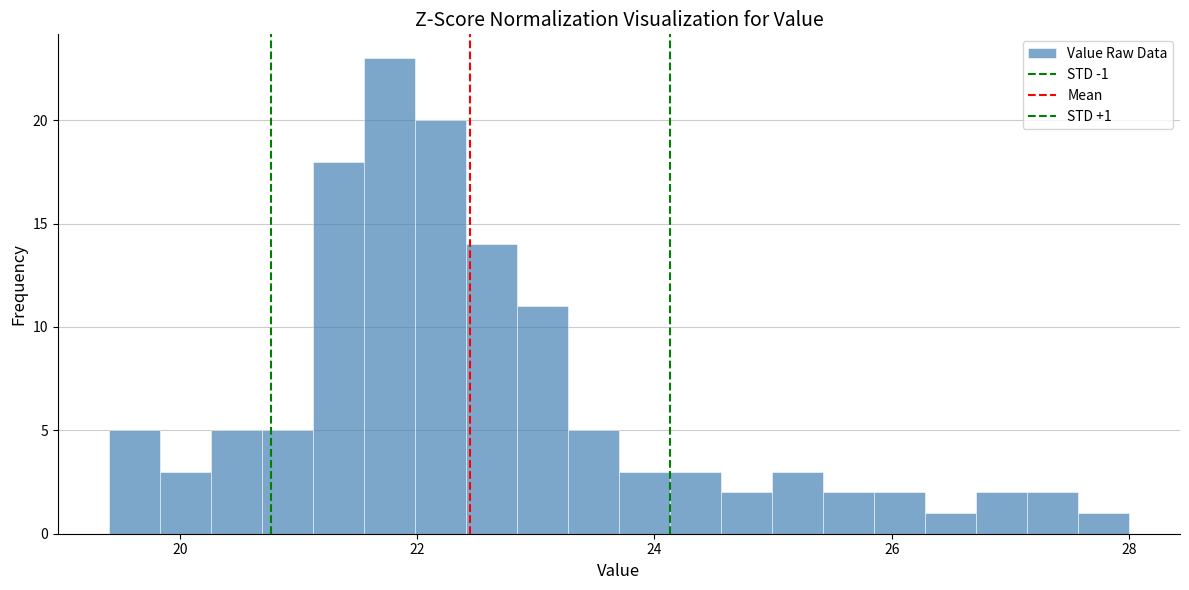

Around what value on the x-axis is the tallest bar? Give the approximate position of its centre, as read against the axis.

21.8